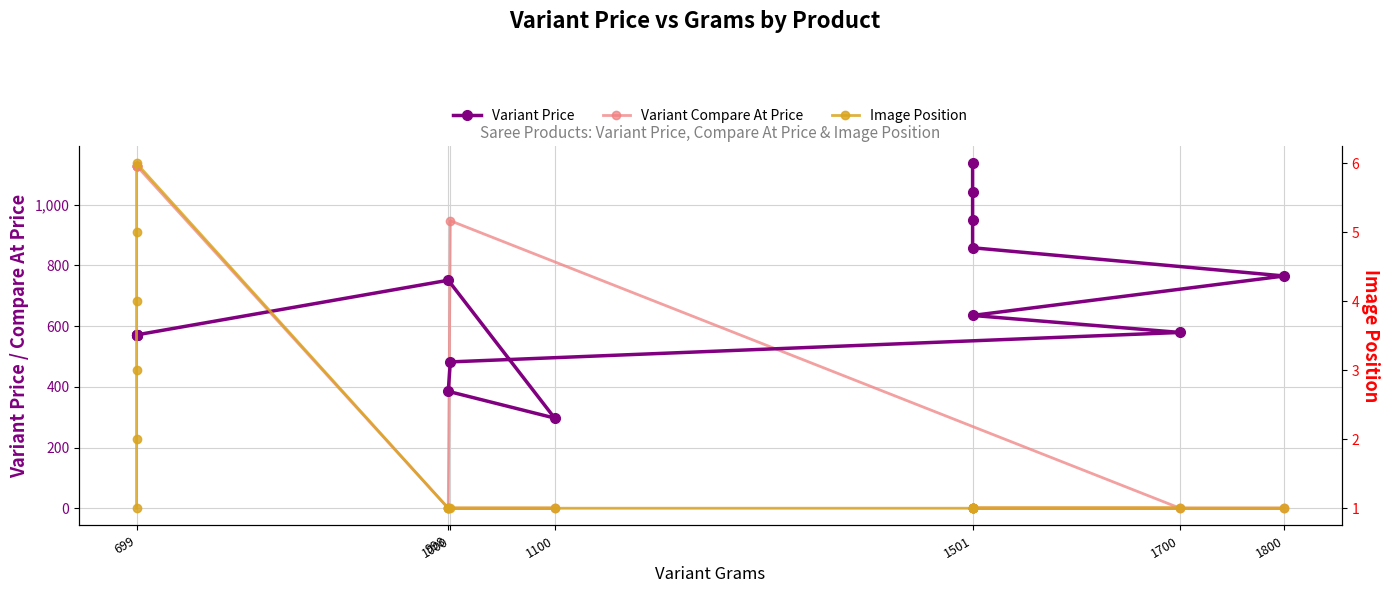

Which label corresponds to the smallest value in the chart?

998